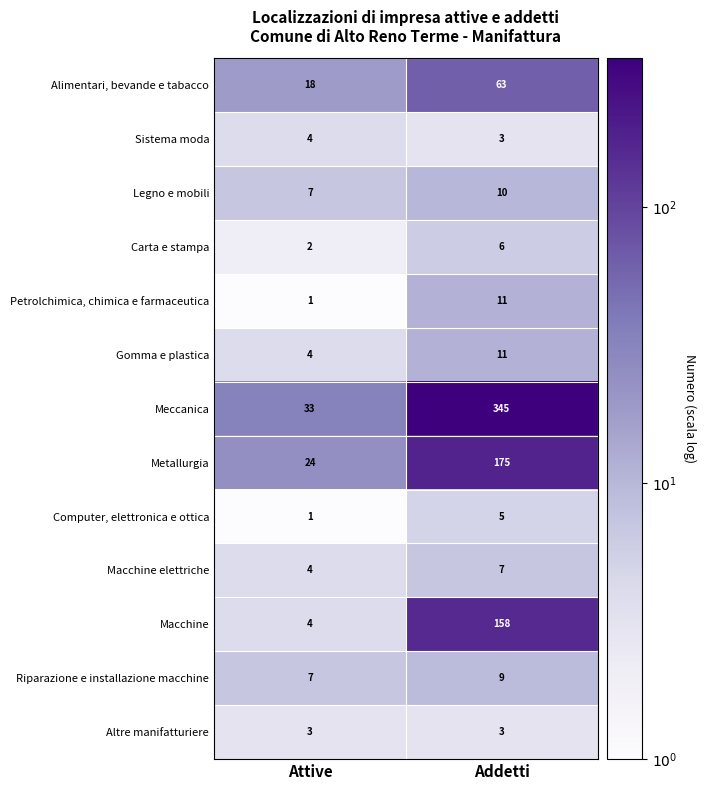

Count the number of data series in this chart.

13